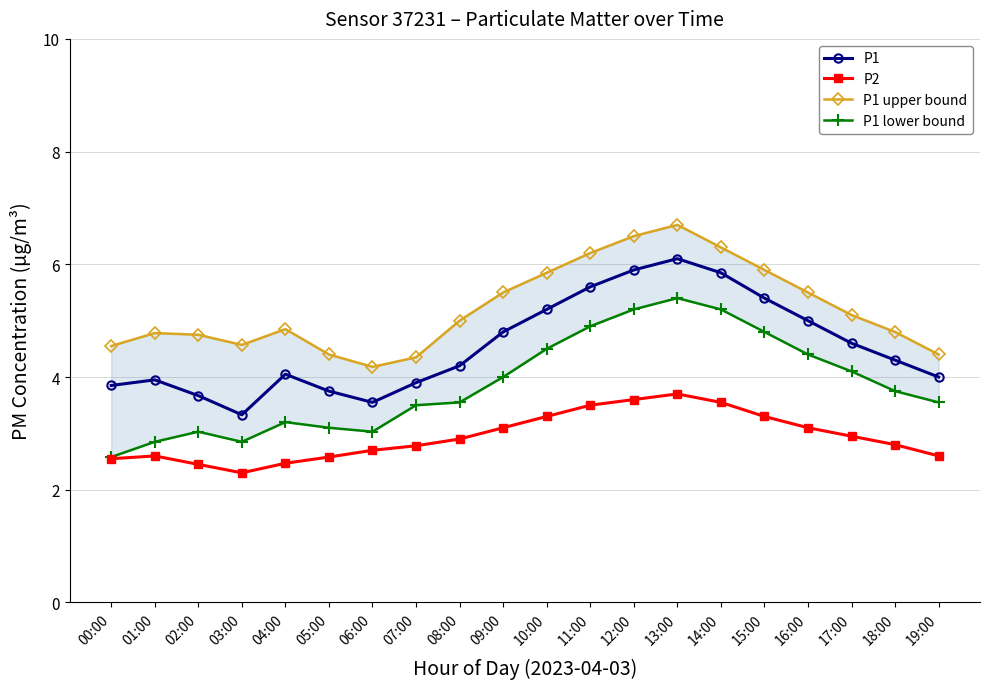

What is the label of the 14th point from the left?

13:00